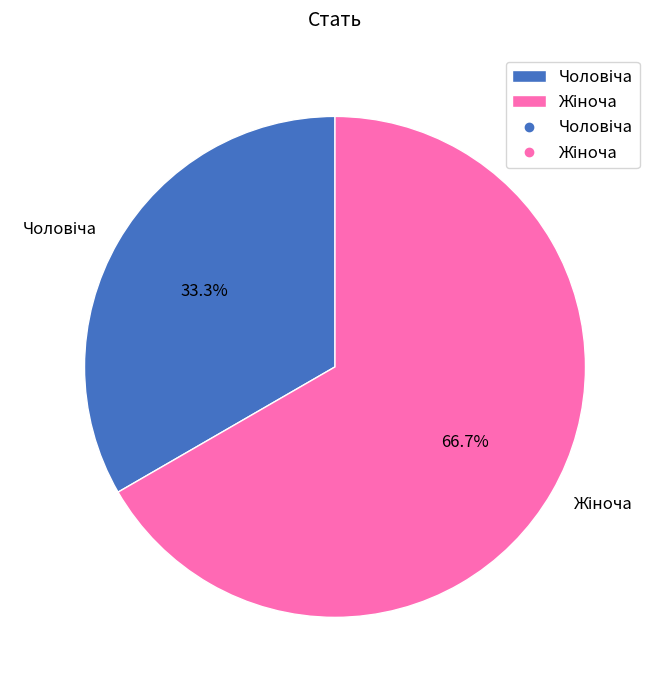

Is there any slice that represents more than half of the pie?

Yes